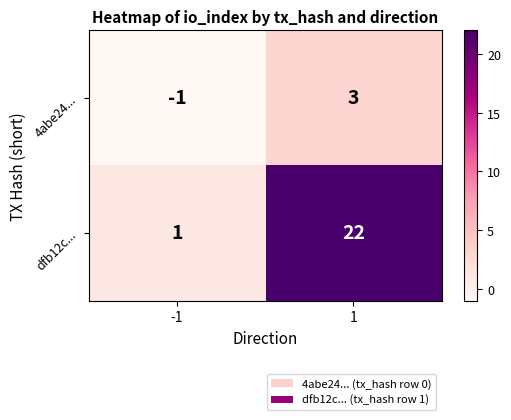

What is the sum of all dfb12c... values?

23